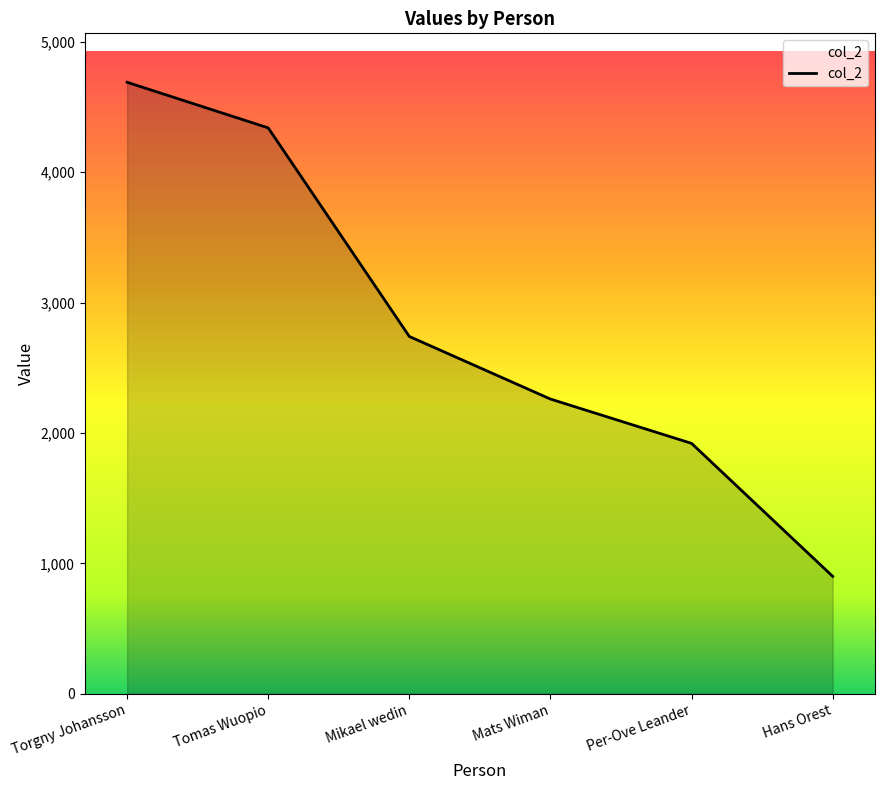

Reading right to left, what are all the values shown in this chart?

Hans Orest=900	Per-Ove Leander=1920	Mats Wiman=2260	Mikael wedin=2740	Tomas Wuopio=4340	Torgny Johansson=4690